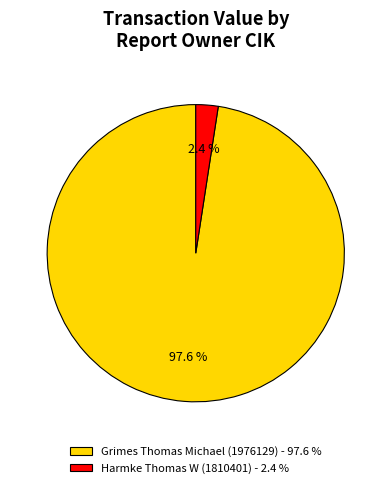

Which slice represents more than half of the pie?

Grimes Thomas Michael (1976129) - 97.6 %